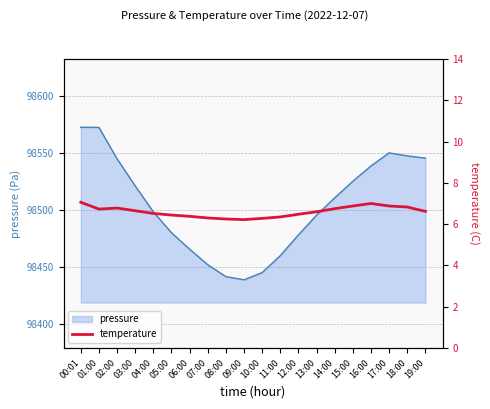

At which category does the data reach its first local valley?

01:00